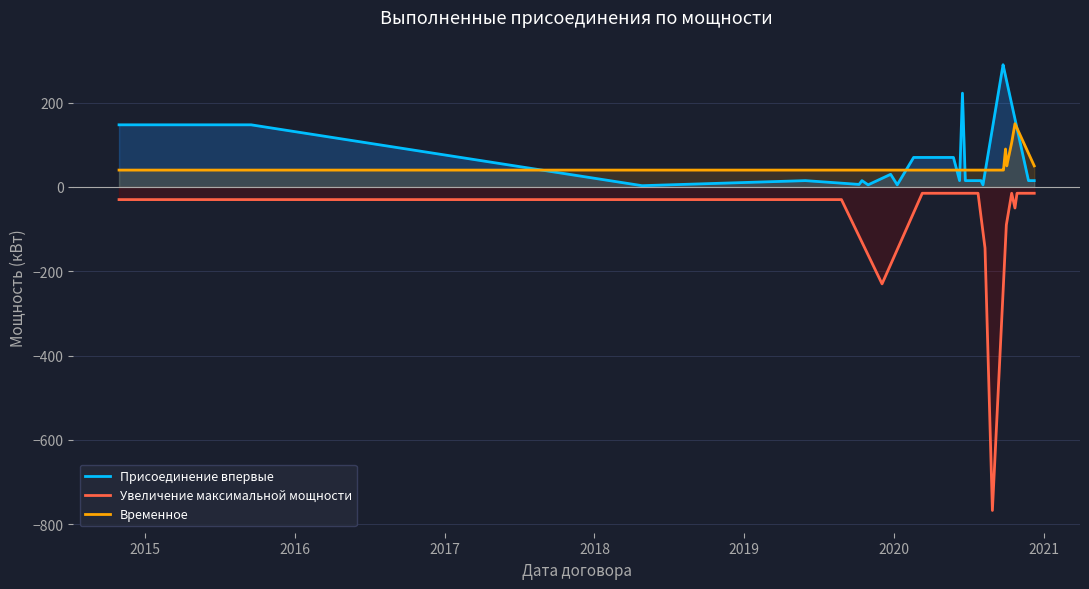

True or false: Временное and Увеличение максимальной мощности intersect in this chart.

False